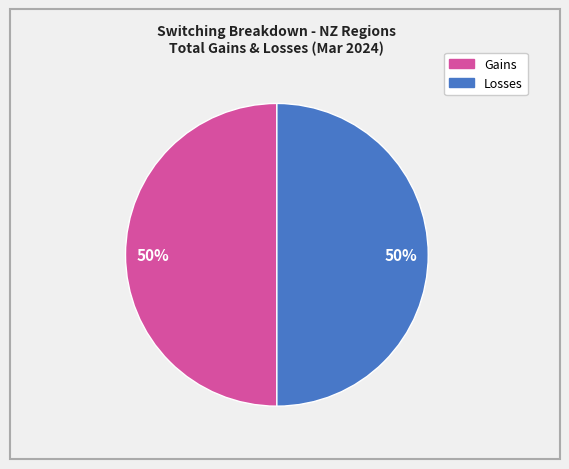

To the nearest percent, what is the average slice percentage?

50%